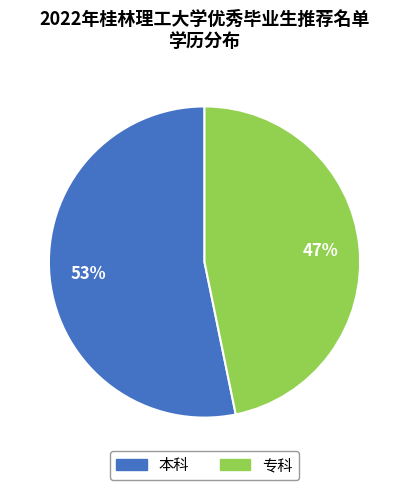

What percentage is the 本科 slice, to the nearest percent?

53%